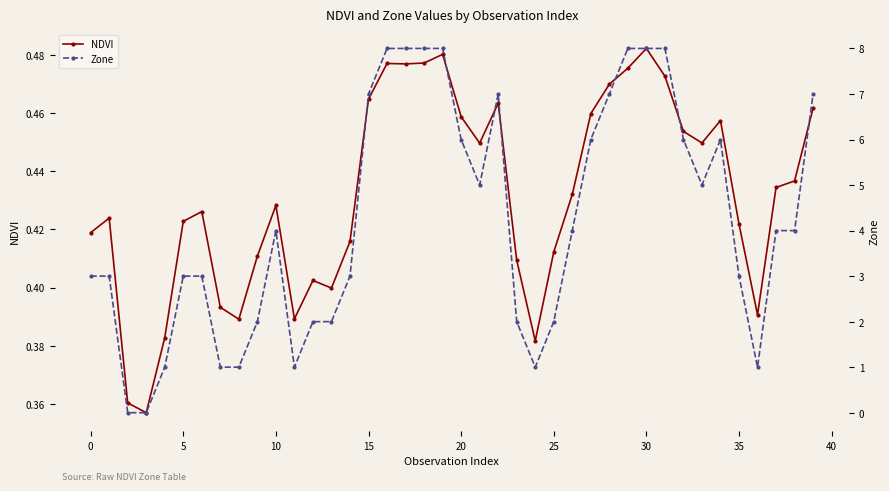

Does the chart display data point markers on the line(s)?

Yes